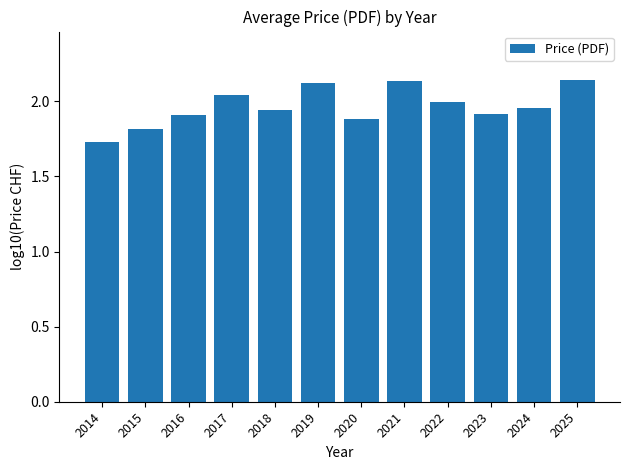

How many categories are shown in the chart?

12